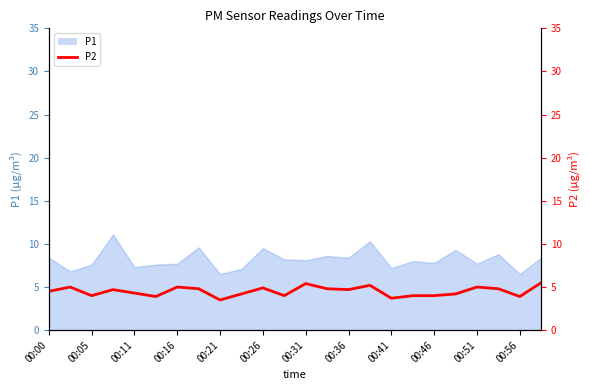

How many lines are shown in the chart?

1